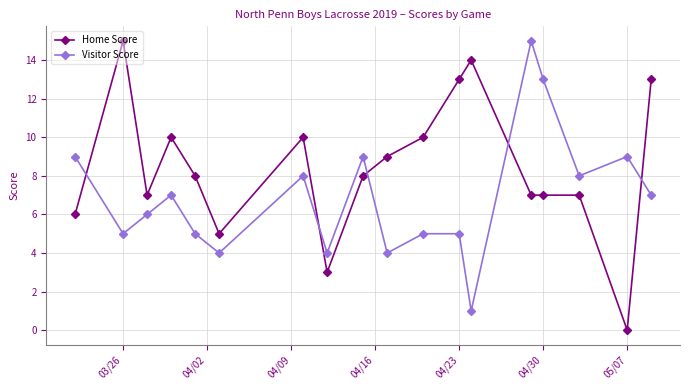

What are all the series names shown in the legend?

Home Score, Visitor Score